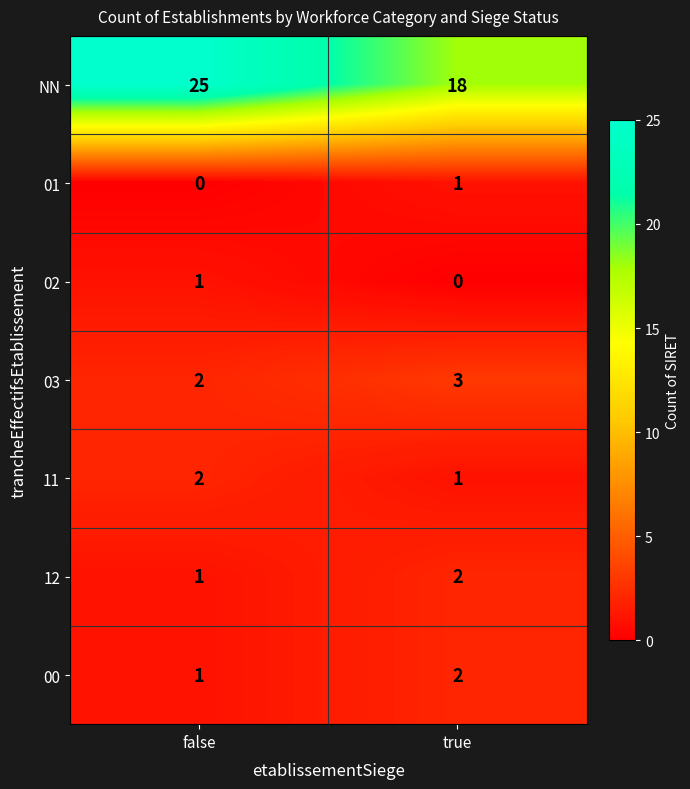

Which category has the highest value across all series?

false